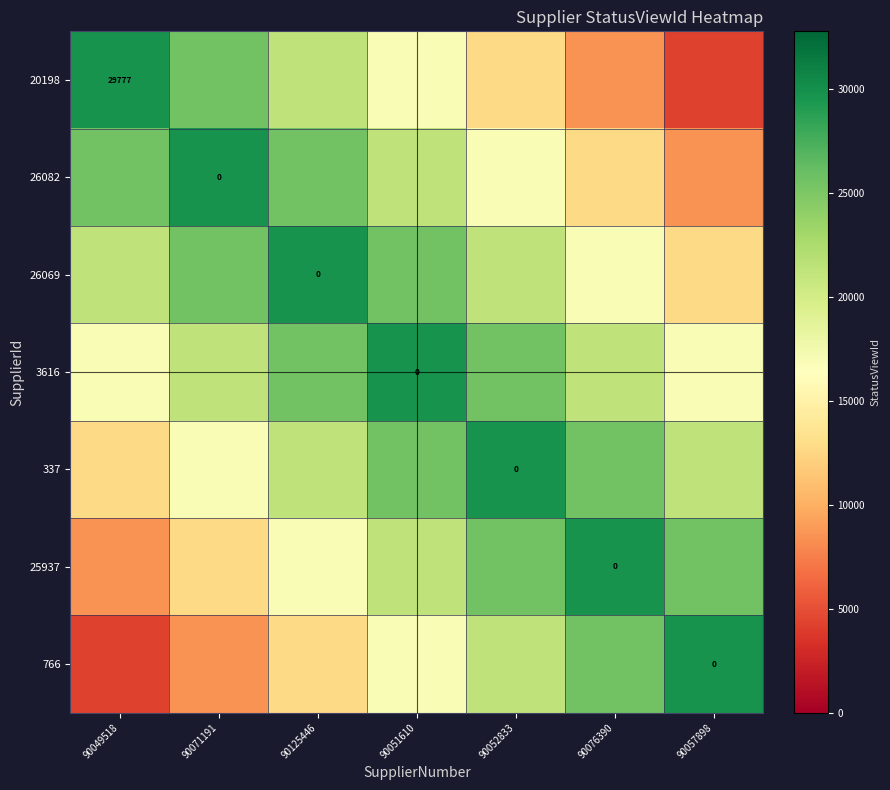

What is the greatest value displayed?

29777.0